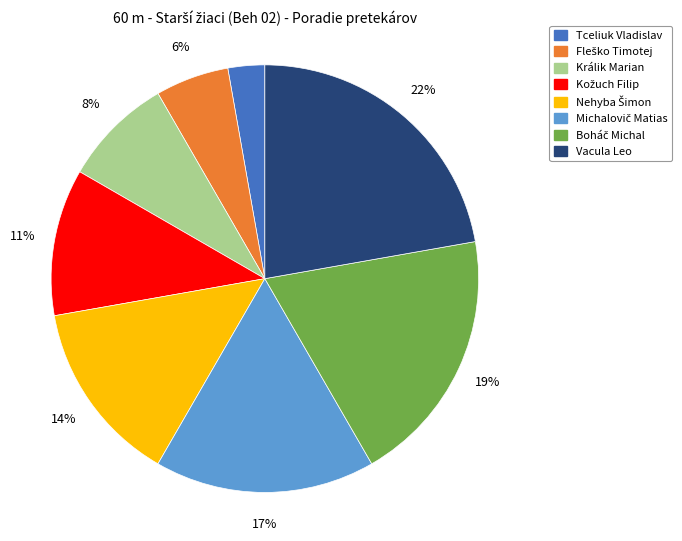

How many segments does this pie chart have?

8